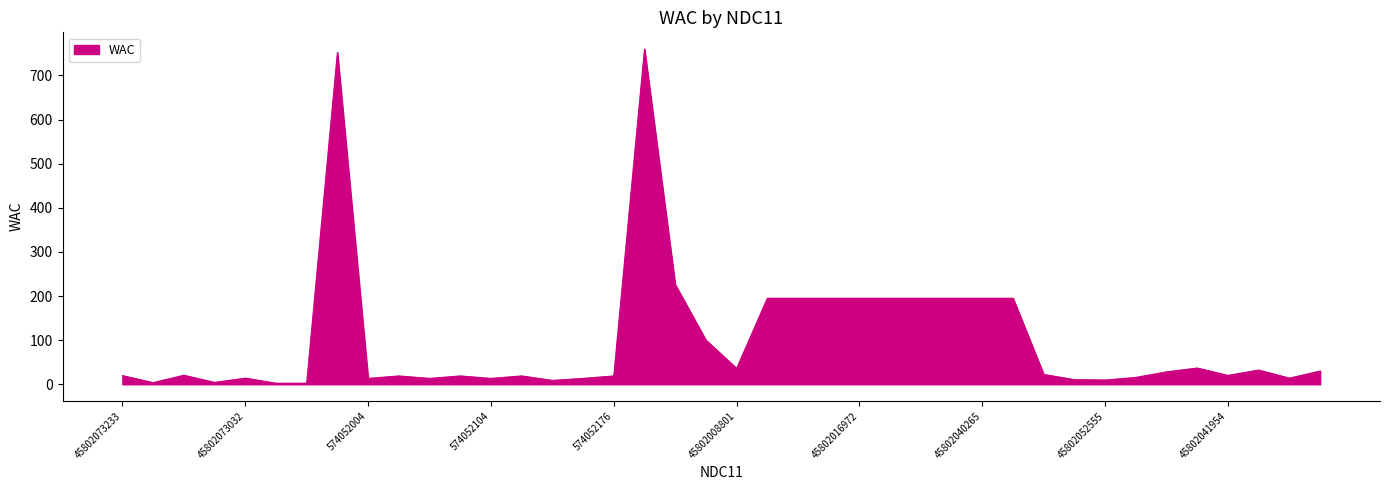

What is the greatest value displayed?

759.9